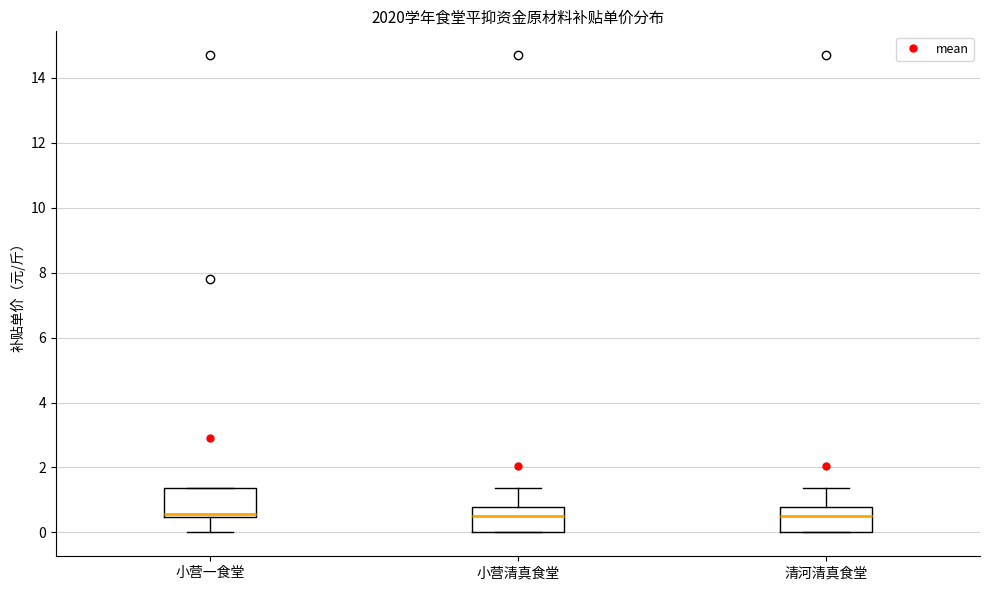

Where is the upper edge of the box for 小营清真食堂 on the y-axis? The values are not printed on the chart, so give them approximately, as read against the axis.

0.8